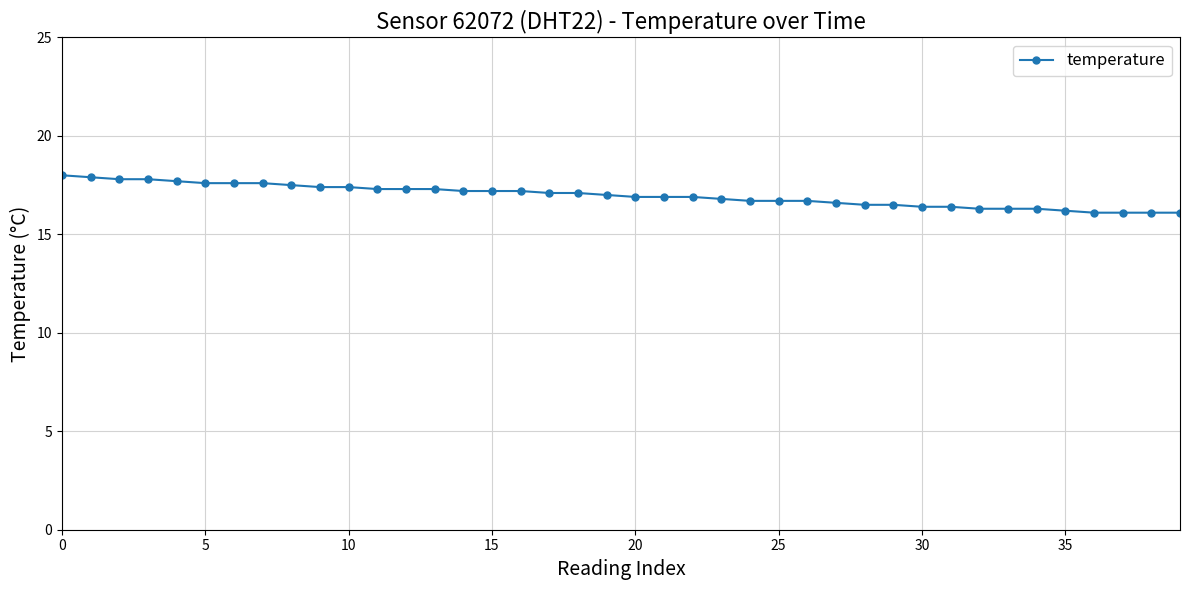

What is the sum of all values?

678.5